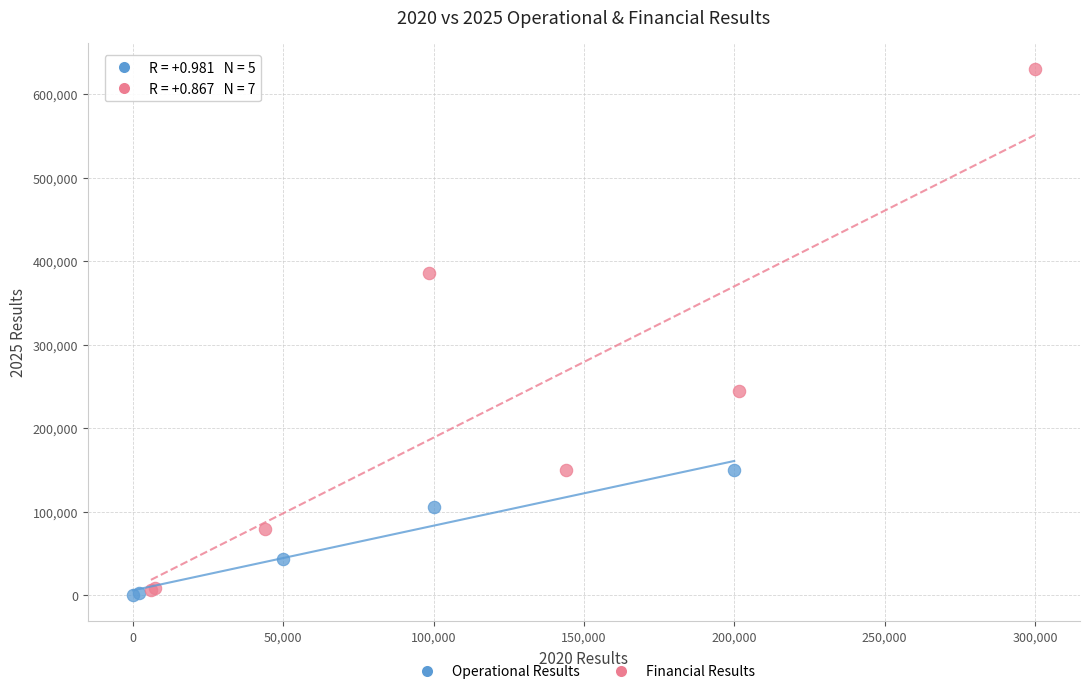

Which series has the largest Y range (max minus min)?

Financial Results